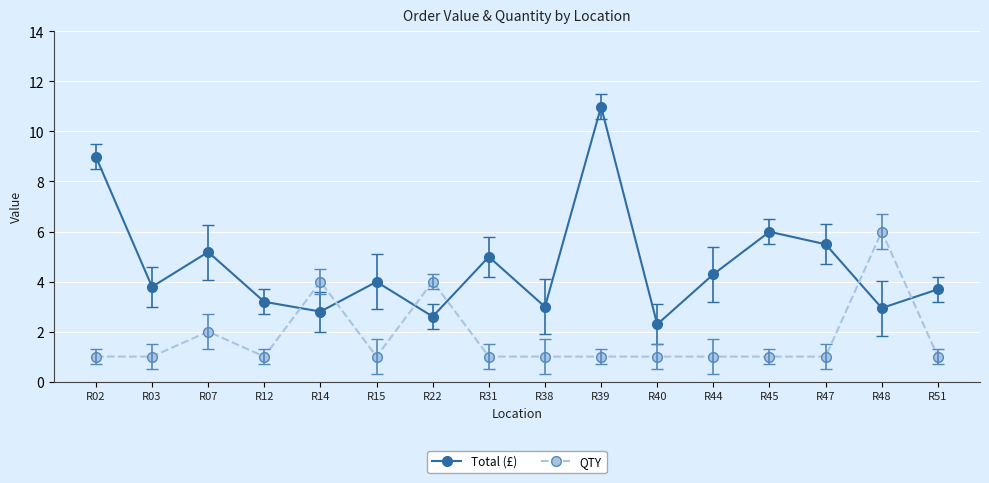

The value of Total (£) at R47 is 3.2. True or false?

False